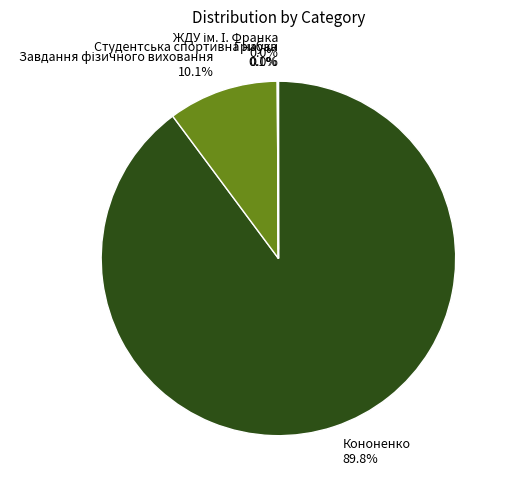

What percentage is NOT represented by Кононенко?

10.2%